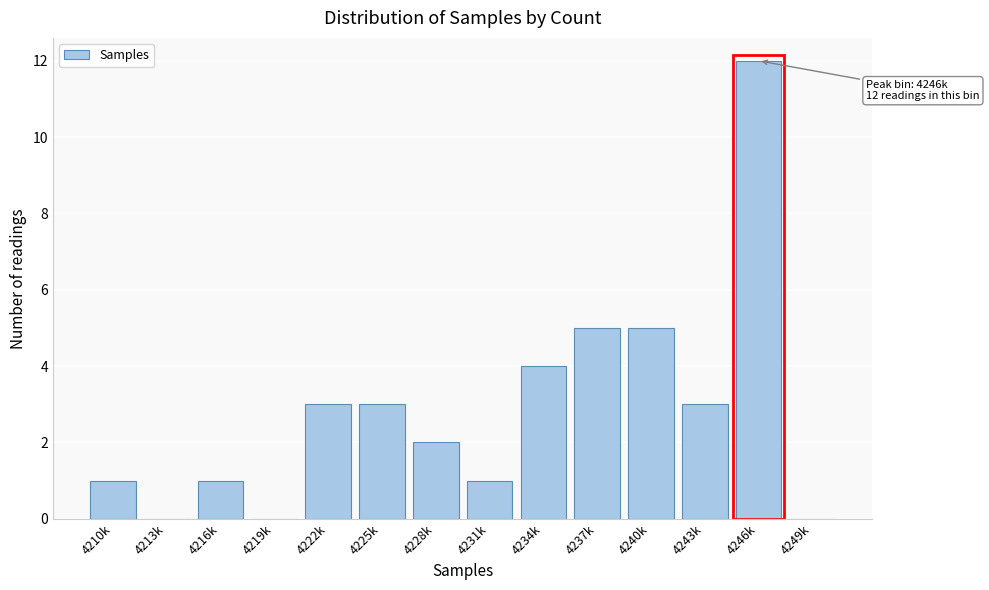

Reading right to left, list all the values displayed in this chart.

4249k=0	4246k=12	4243k=3	4240k=5	4237k=5	4234k=4	4231k=1	4228k=2	4225k=3	4222k=3	4219k=0	4216k=1	4213k=0	4210k=1